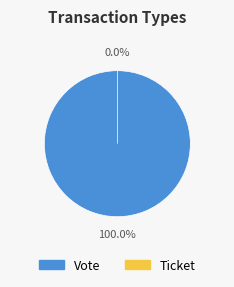

To the nearest percent, what is the difference between the largest and smallest slice percentages?

100%